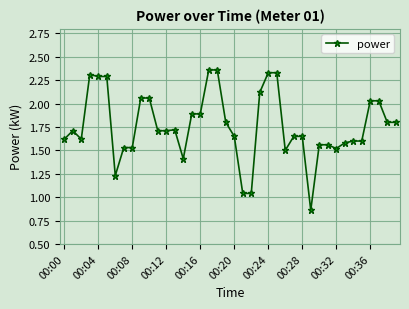

True or false: there are more than 0 points higher than both neighbors.

True